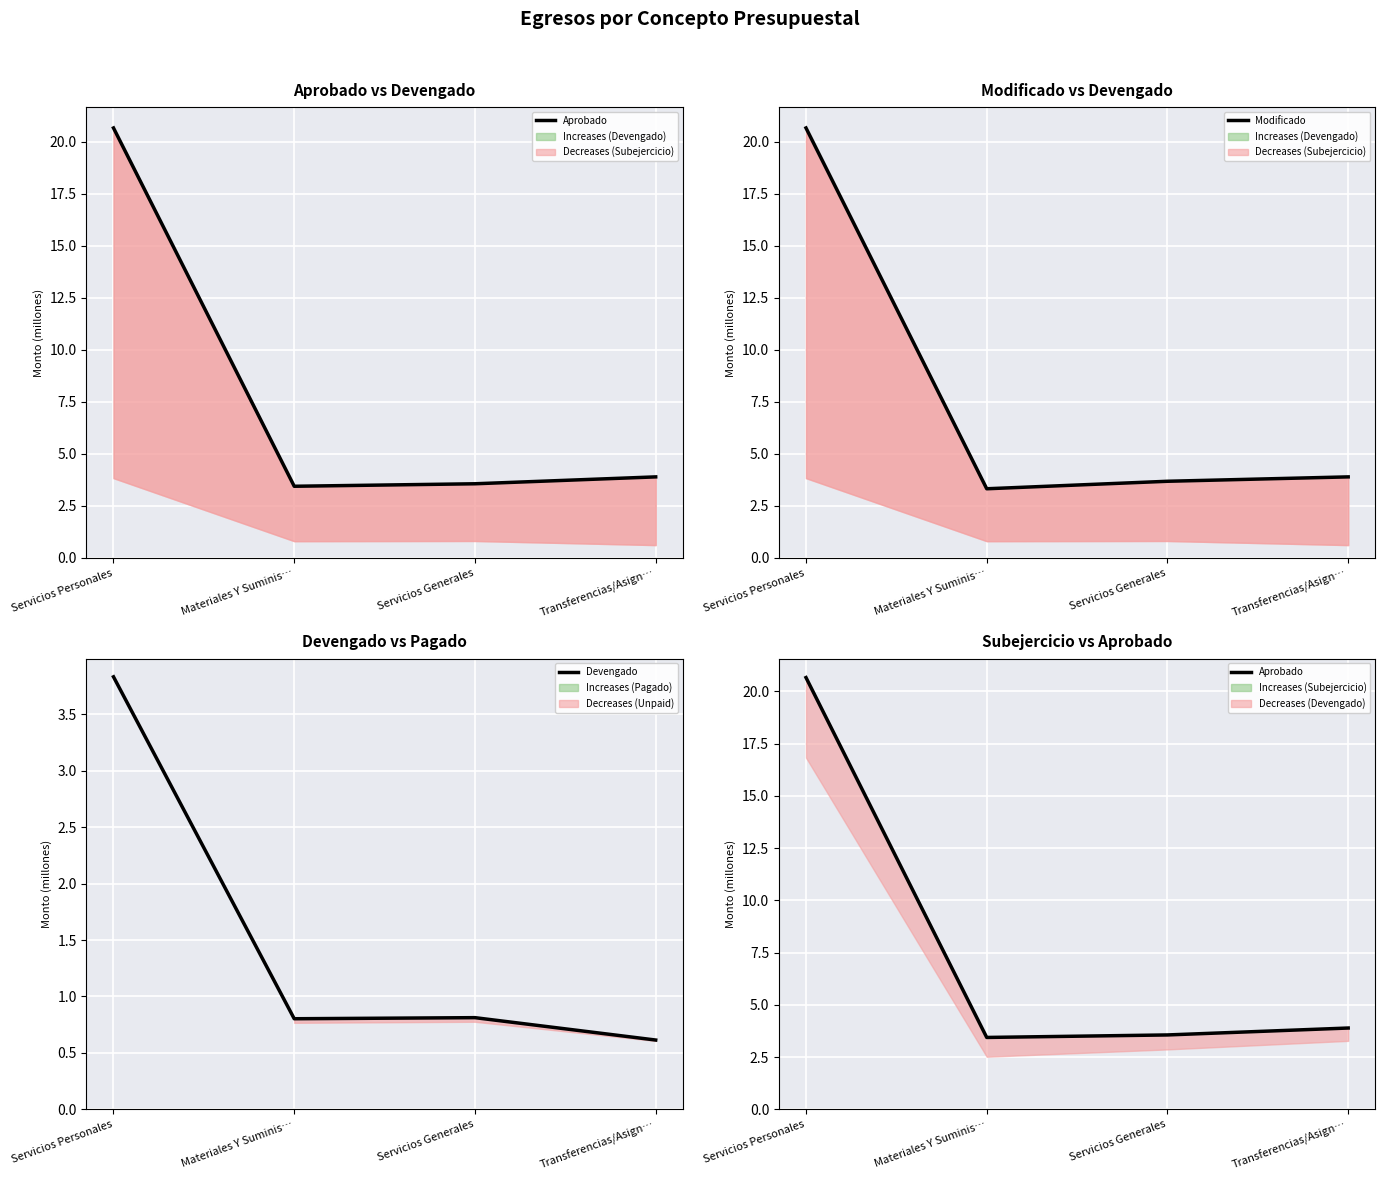

What is the highest value of the Aprobado series?

20.7